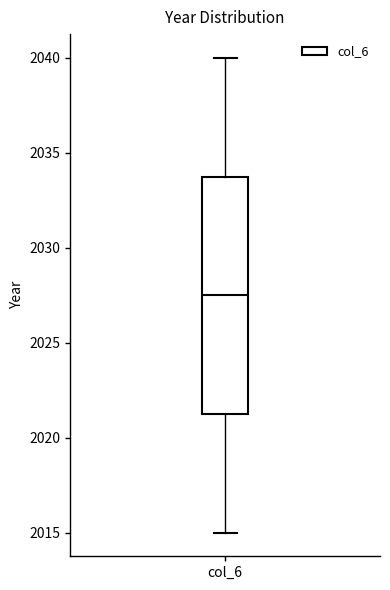

Where does the lower whisker of the box for col_6 end on the y-axis? The values are not printed on the chart, so give them approximately, as read against the axis.

2015.0